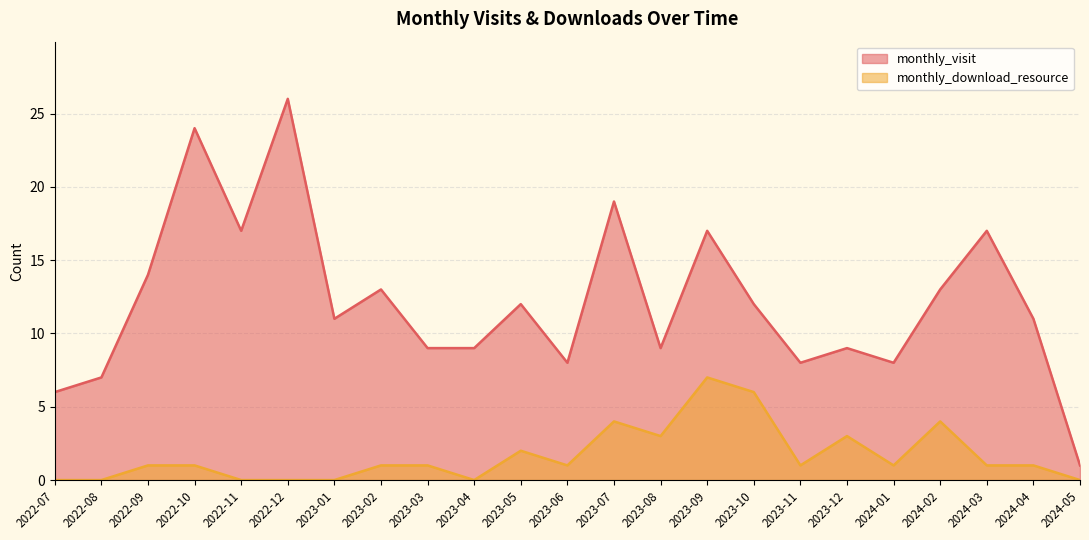

What is the approximate value of monthly_visit at 2022-08?

7